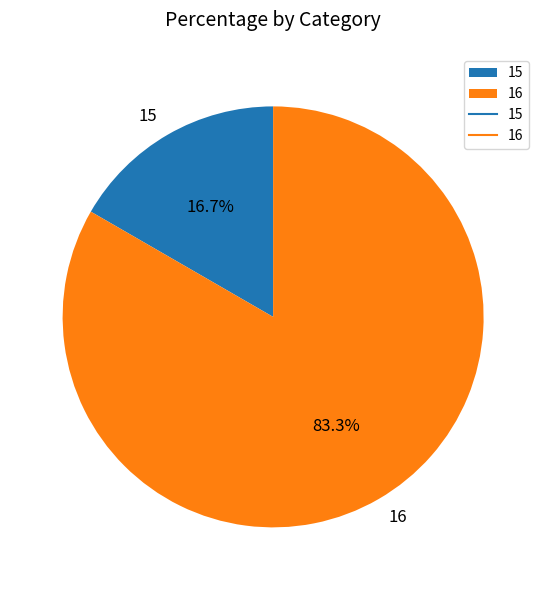

To the nearest percent, what percentage of the pie is 16?

83%